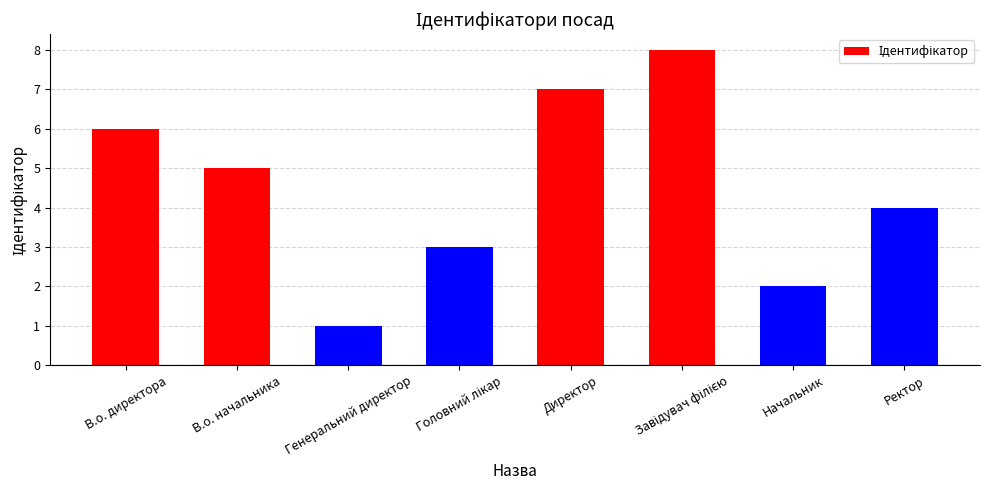

Reading left to right, what are all the values shown in this chart?

6	5	1	3	7	8	2	4